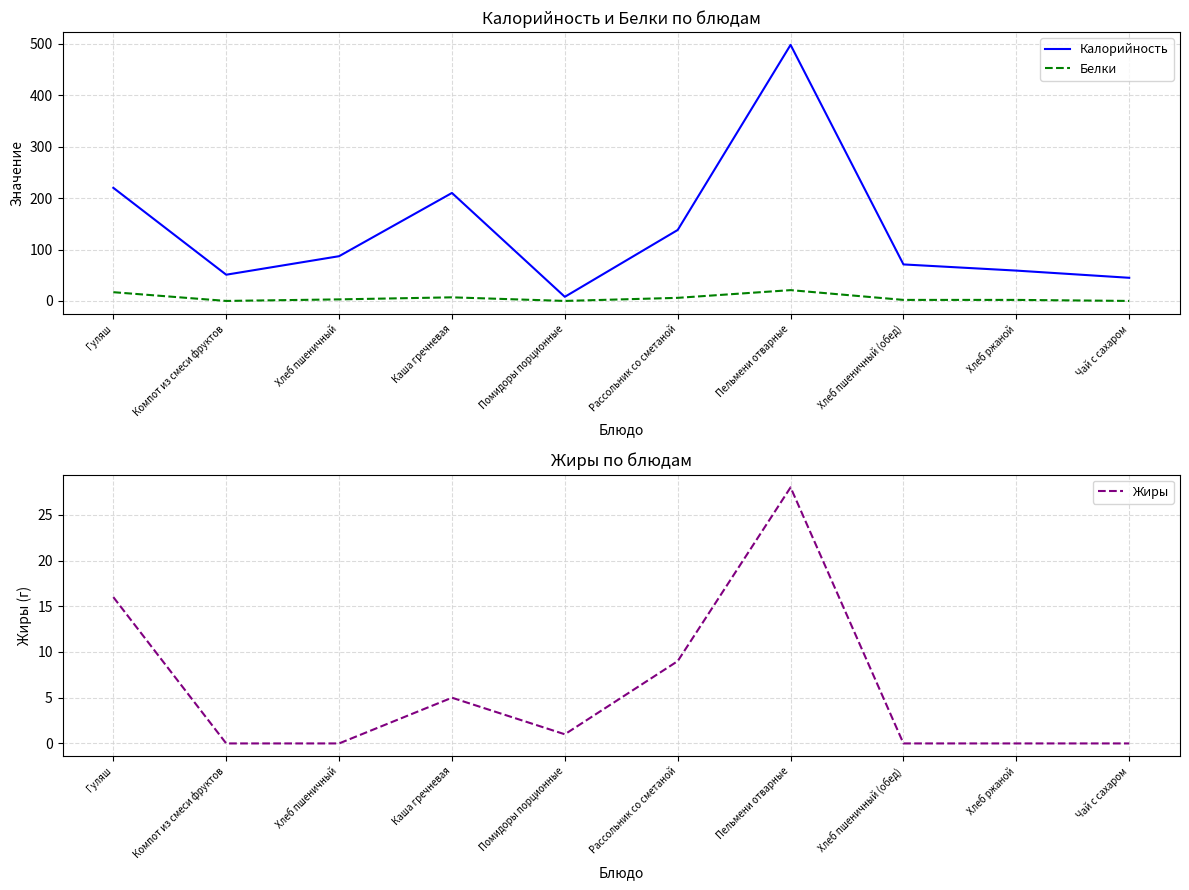

True or false: Калорийность and Жиры cross at least once.

False